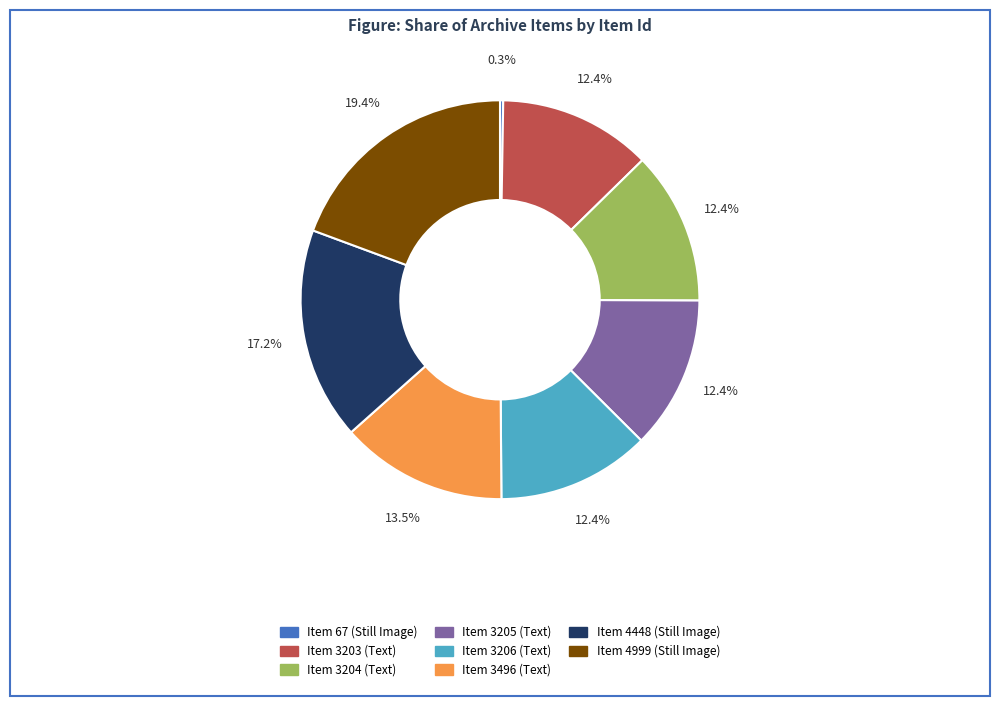

Which slice is the largest?

Item 4999 (Still Image)